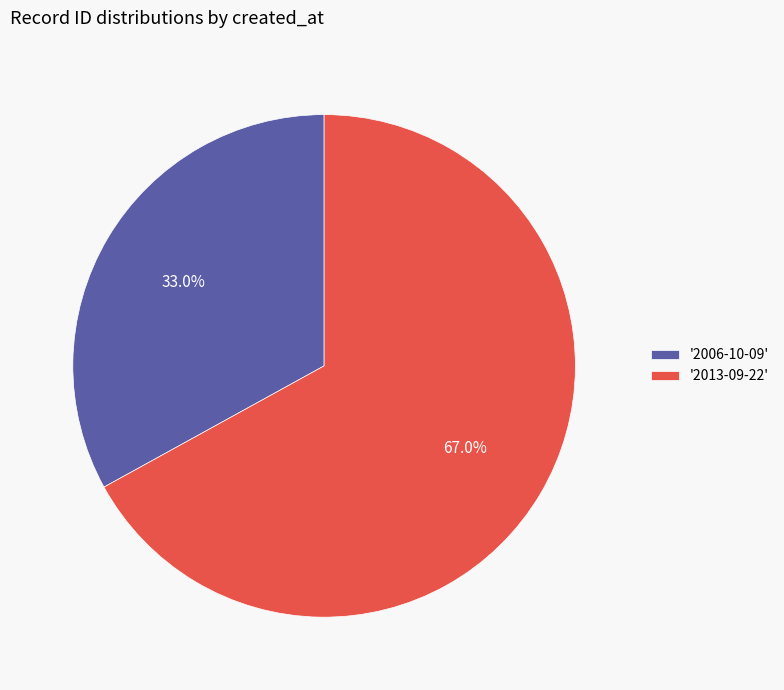

Count the number of slices in the pie.

2